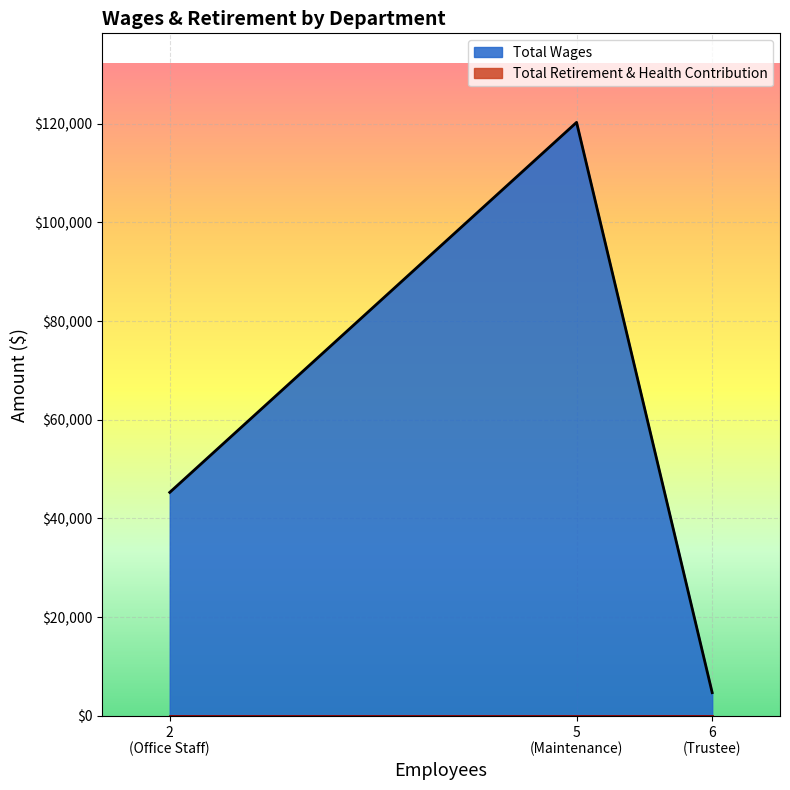

The Total Wages series shows 77045 at Office Staff. True or false?

False